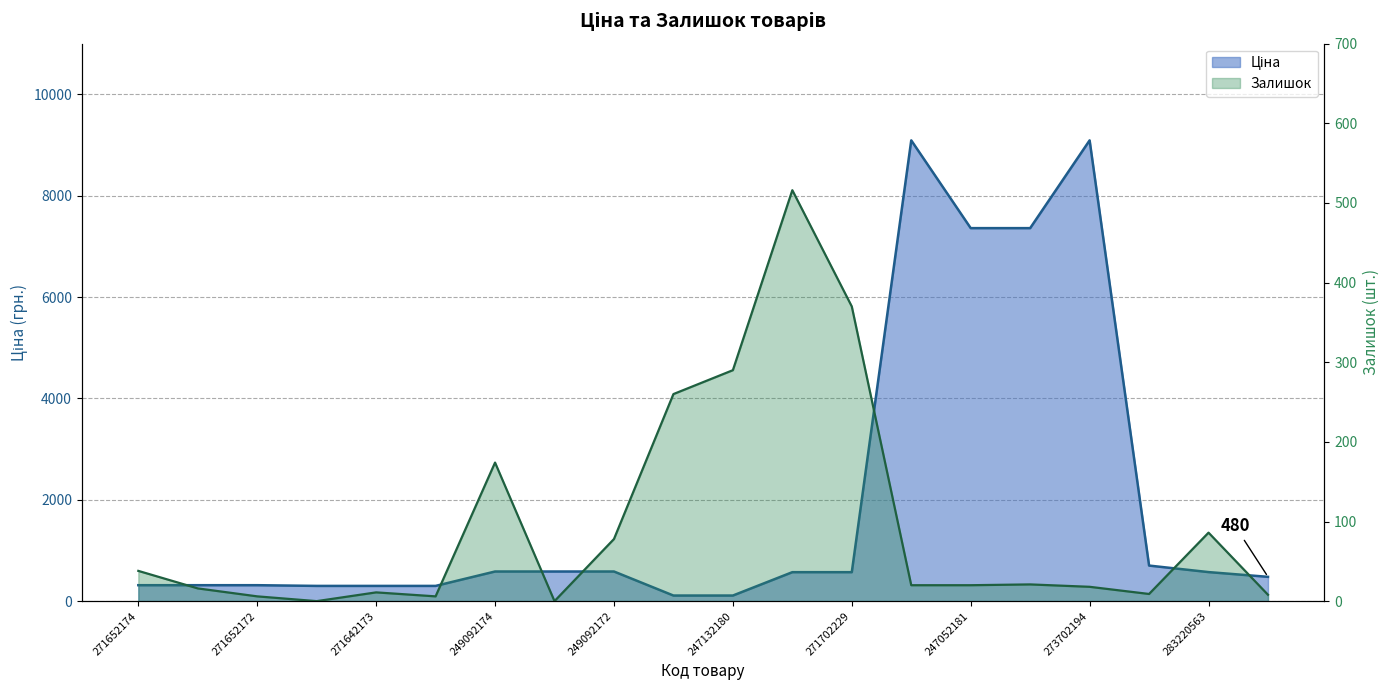

What is the label of the 17th point from the left?

273702194